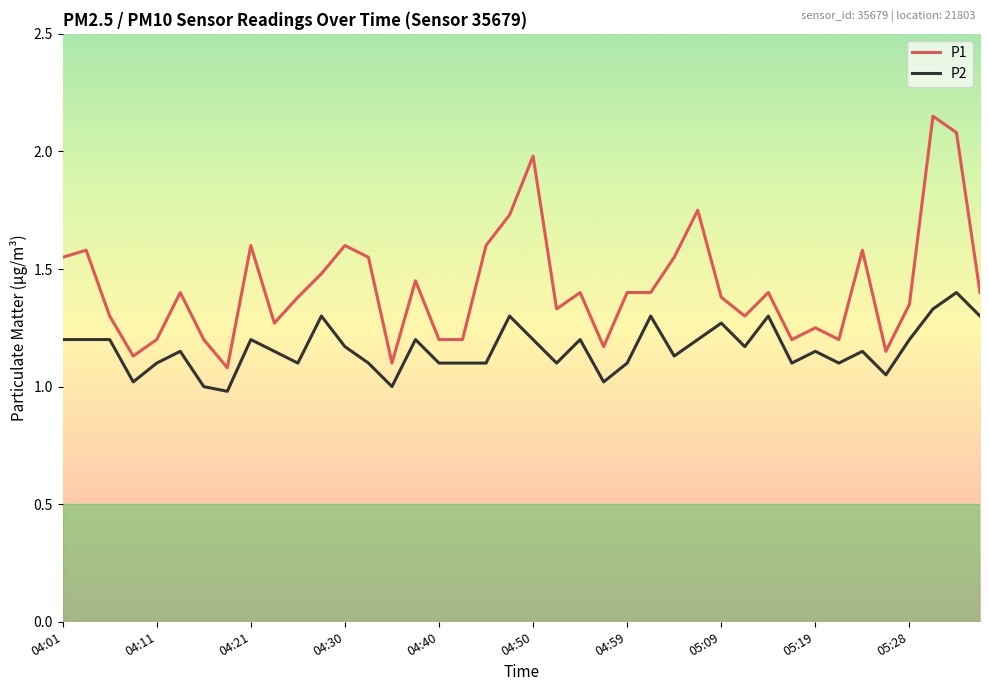

What is the difference between the maximum and minimum values in the P2 series?

0.4